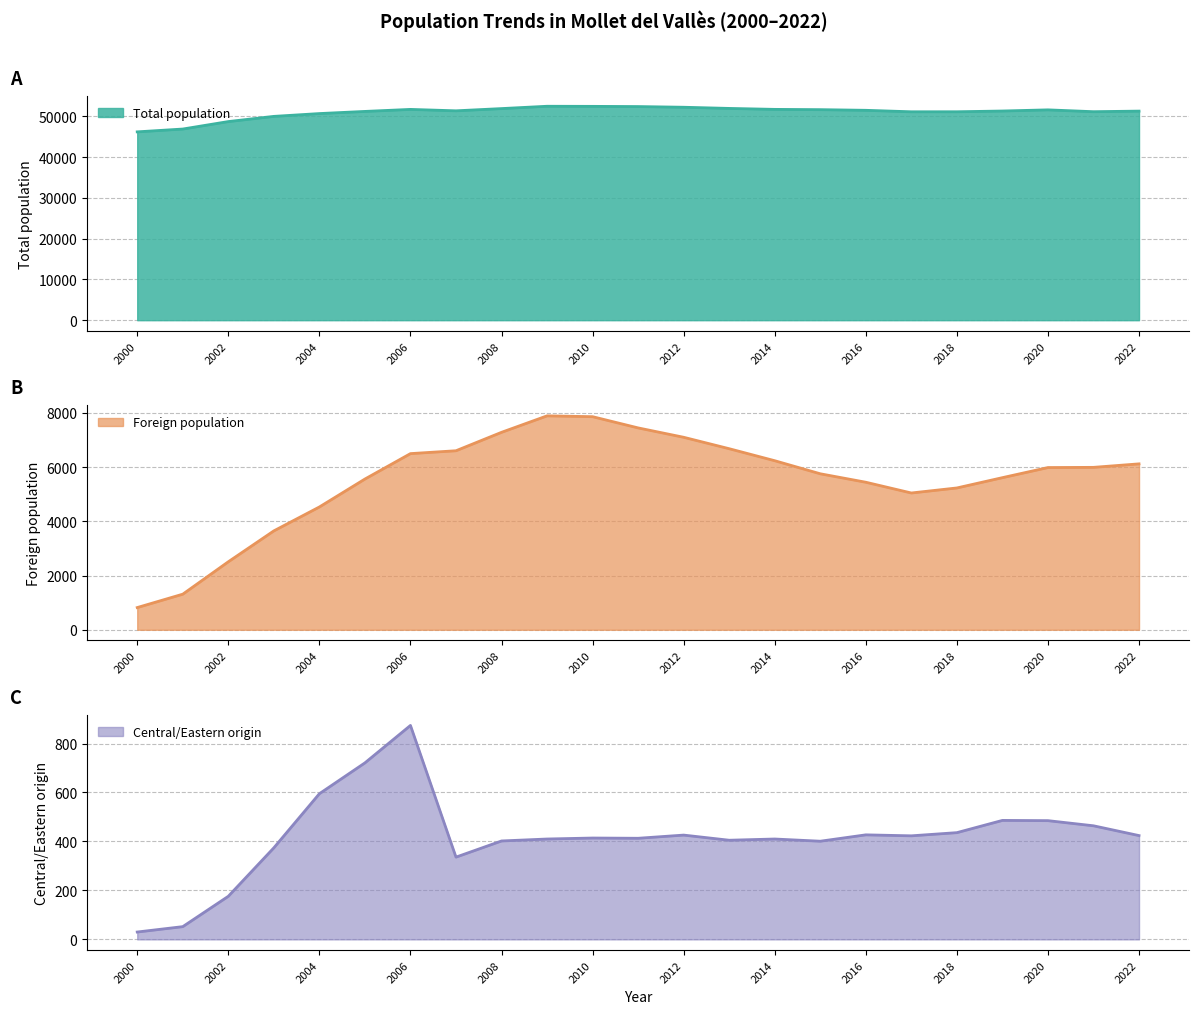

What is the difference between the maximum and minimum values in the Central/Eastern origin series?

844